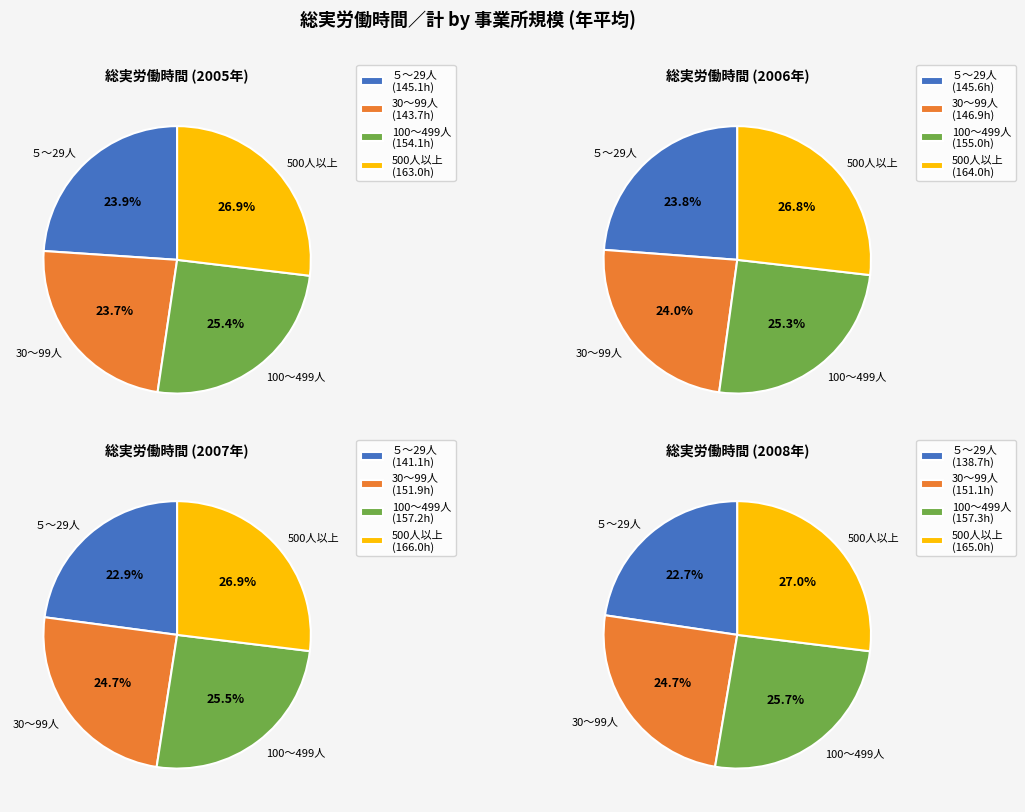

What percentage is the ５～29人 slice, to the nearest percent?

24%